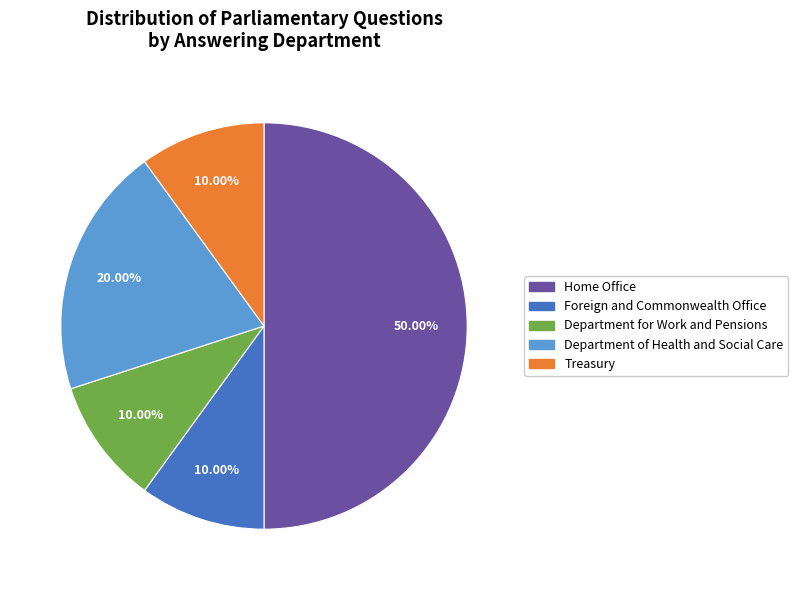

Is the sum of Department for Work and Pensions and Treasury greater than half?

No